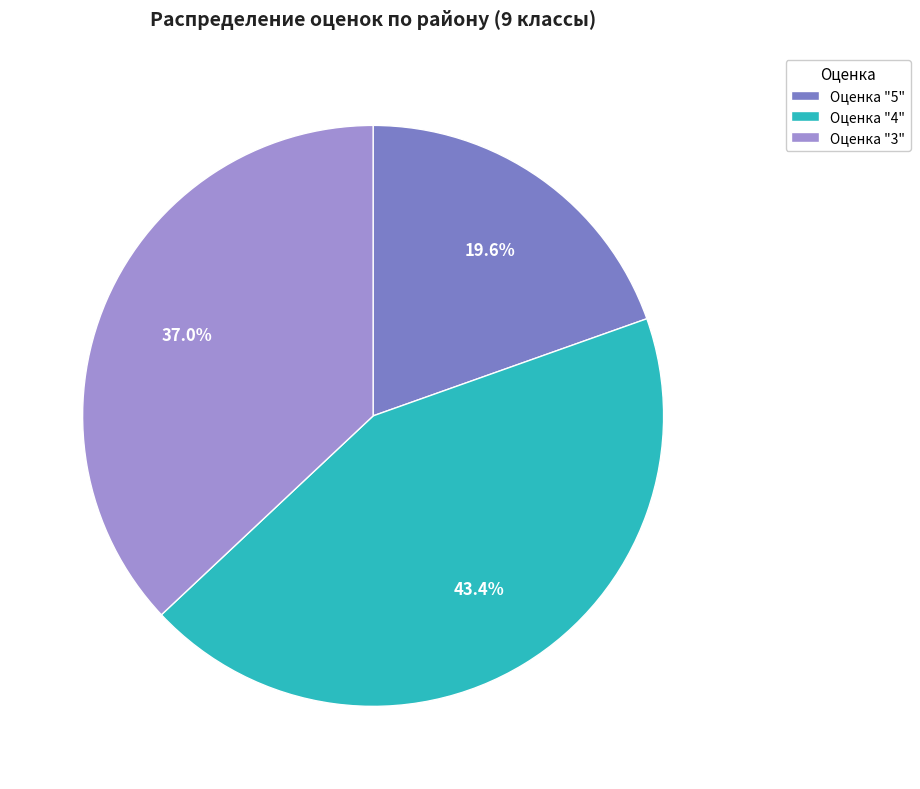

Rank the categories by value from lowest to highest.

Оценка "5", Оценка "3", Оценка "4"